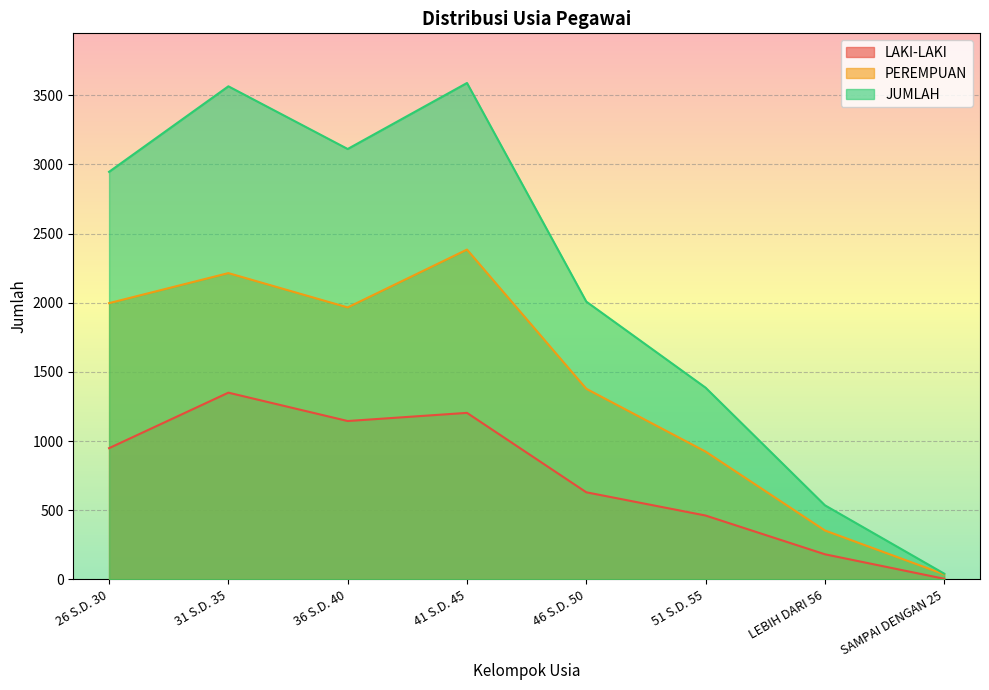

What is the difference between the maximum and minimum values in the PEREMPUAN series?

2347